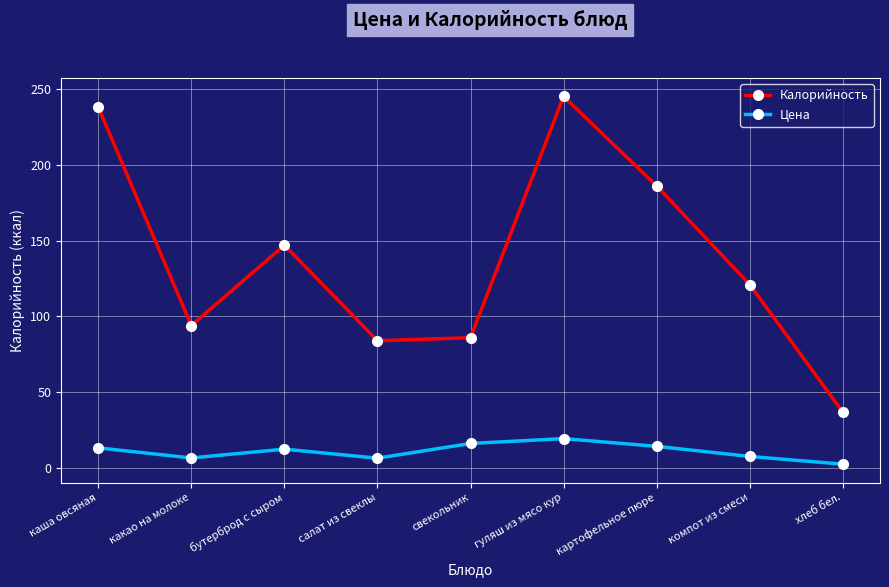

Which series has the largest total across all categories?

Калорийность